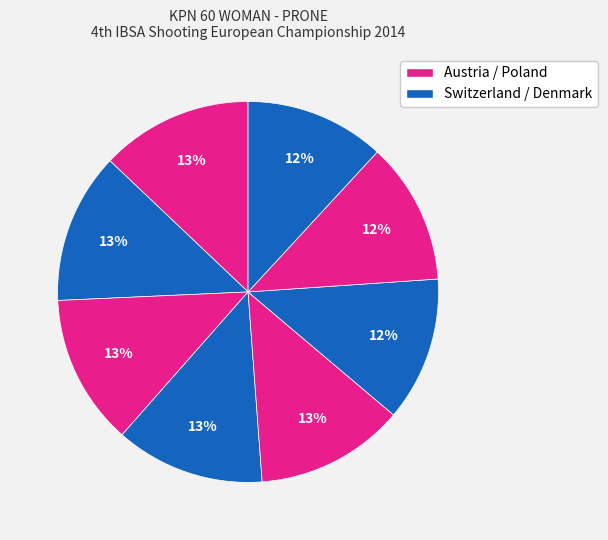

Count the number of slices in the pie.

8